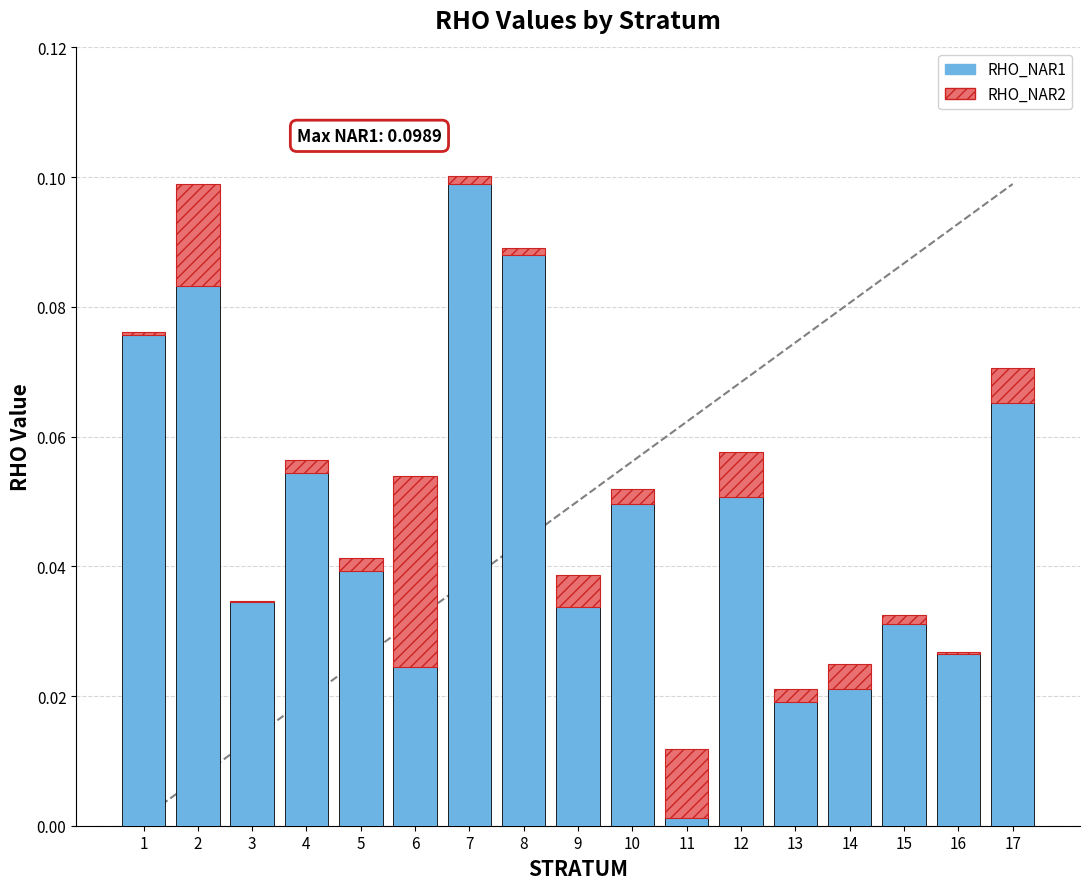

Is it true that RHO_NAR1 equals 0.1 at 2?

True